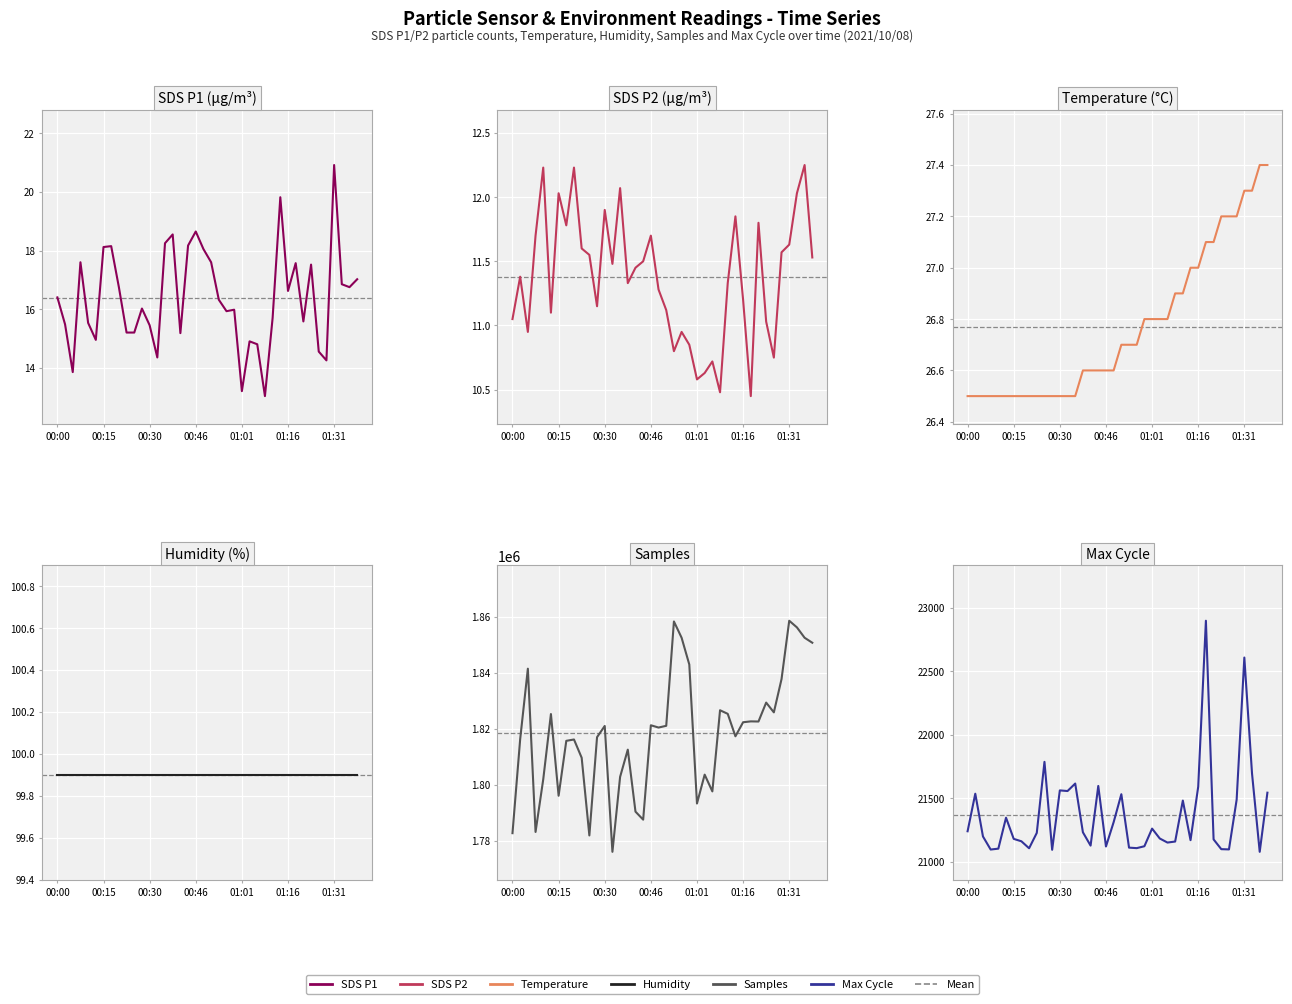

Which category has the highest value in the SDS_P2 series?

38